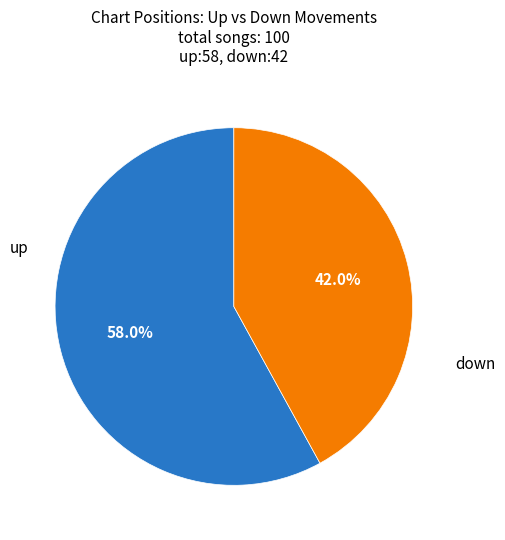

Is there a majority slice in this chart?

Yes